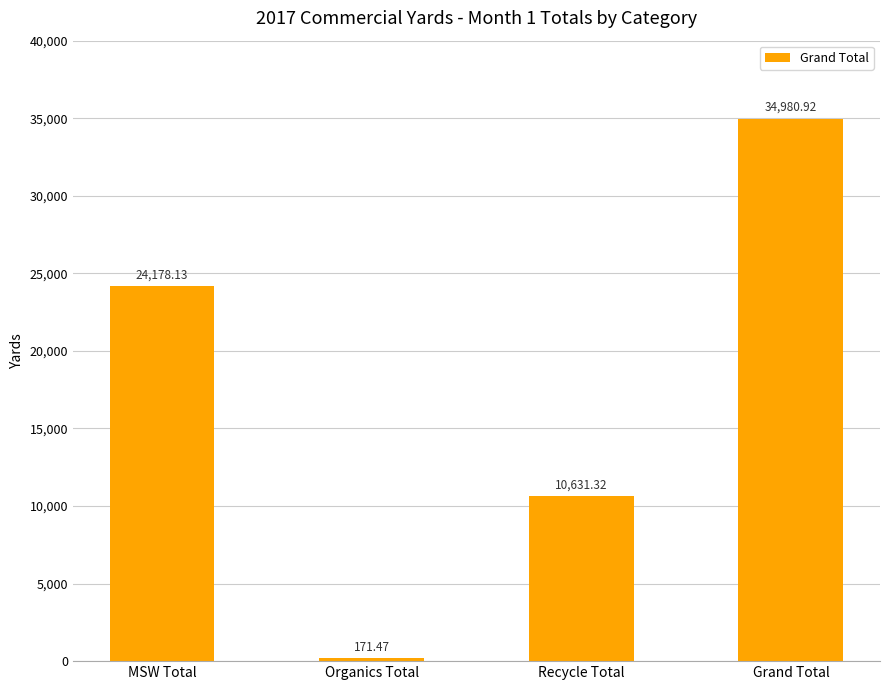

Reading left to right, list all the values displayed in this chart.

24178.1	171.5	10631.3	34980.9